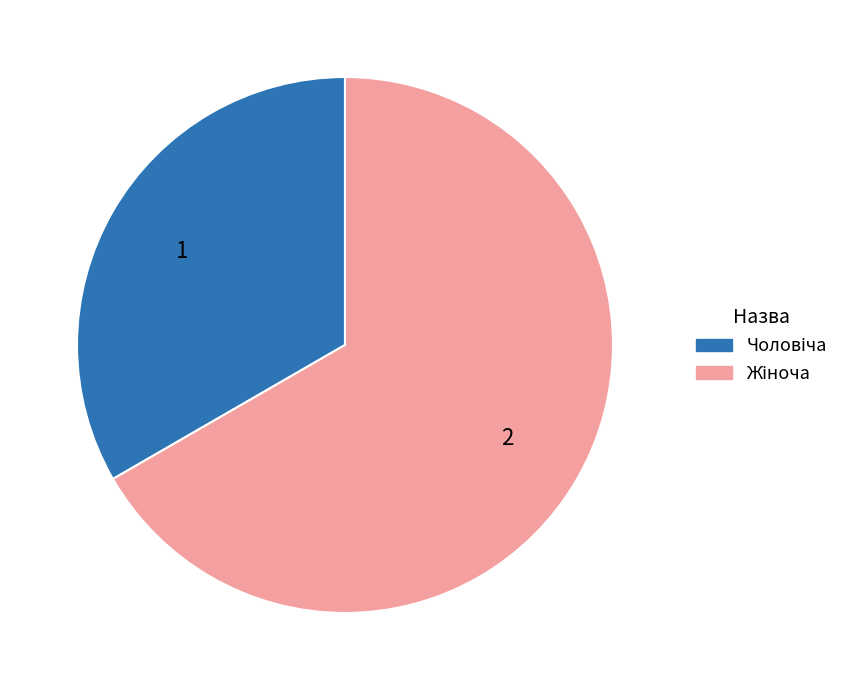

Is there a majority slice in this chart?

Yes